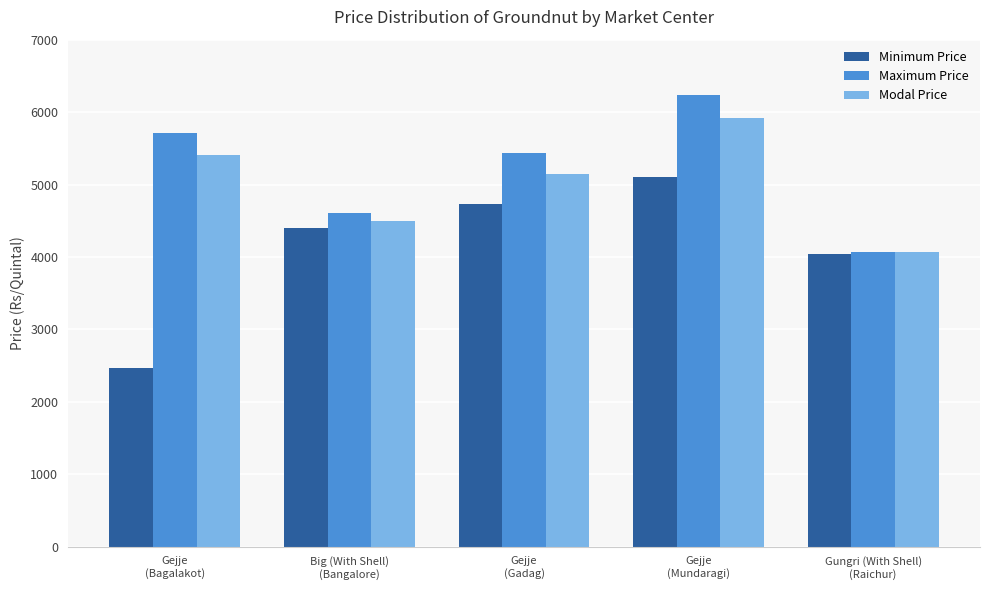

Which series has the widest spread of values?

Minimum Price